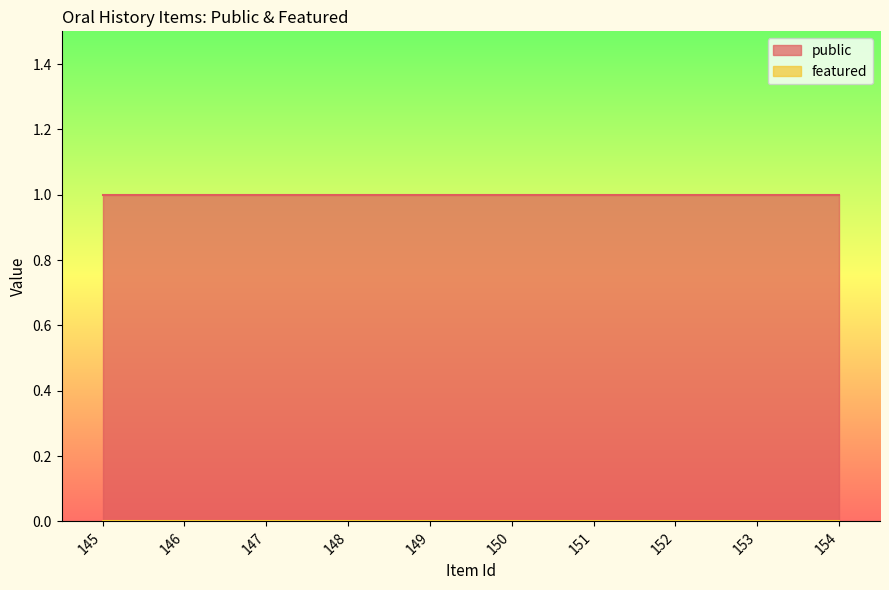

How many categories are shown in the chart?

10